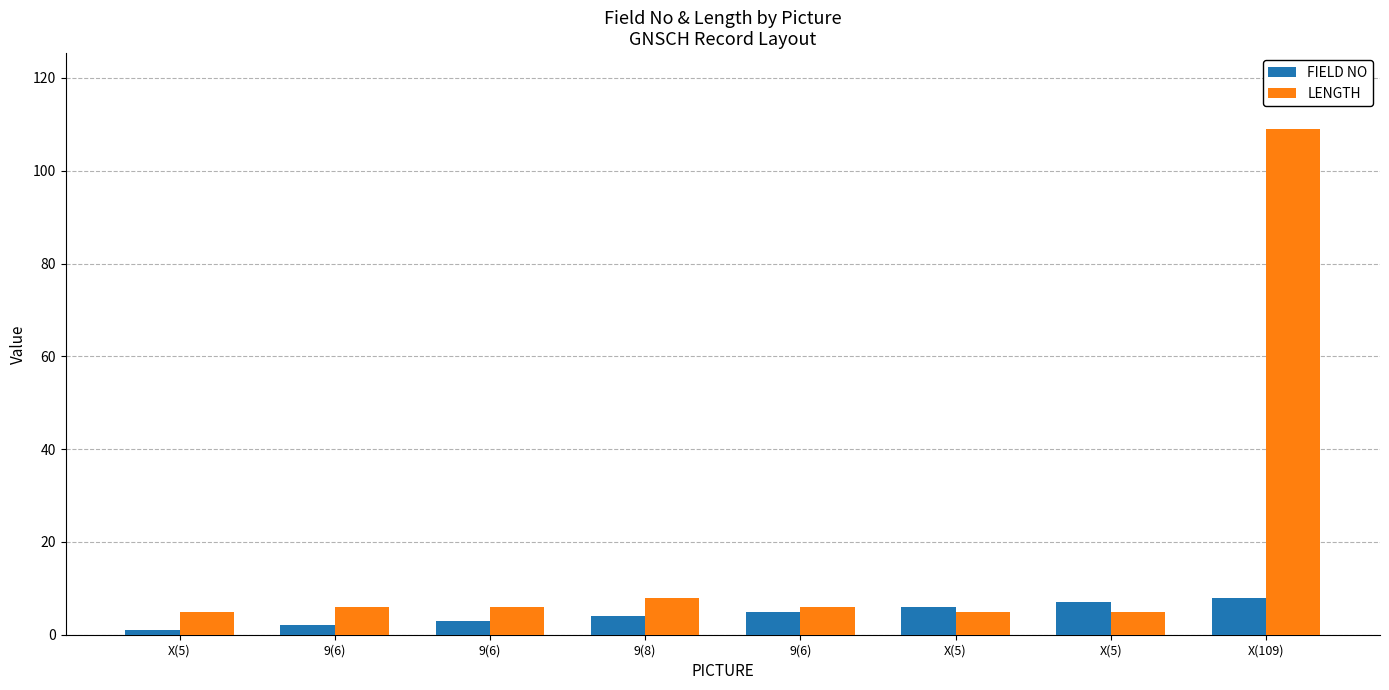

What are all the series names shown in the legend?

FIELD NO, LENGTH